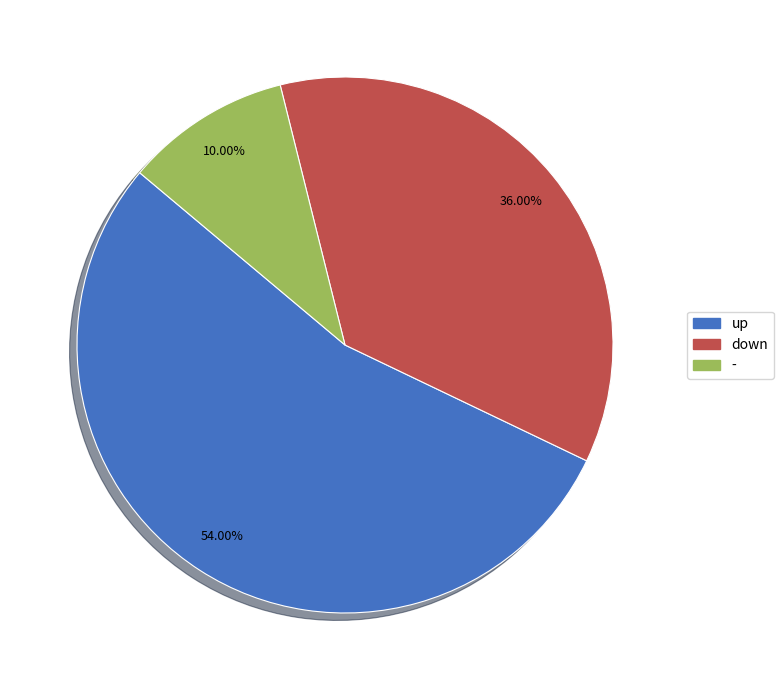

How many slices are in this pie chart?

3